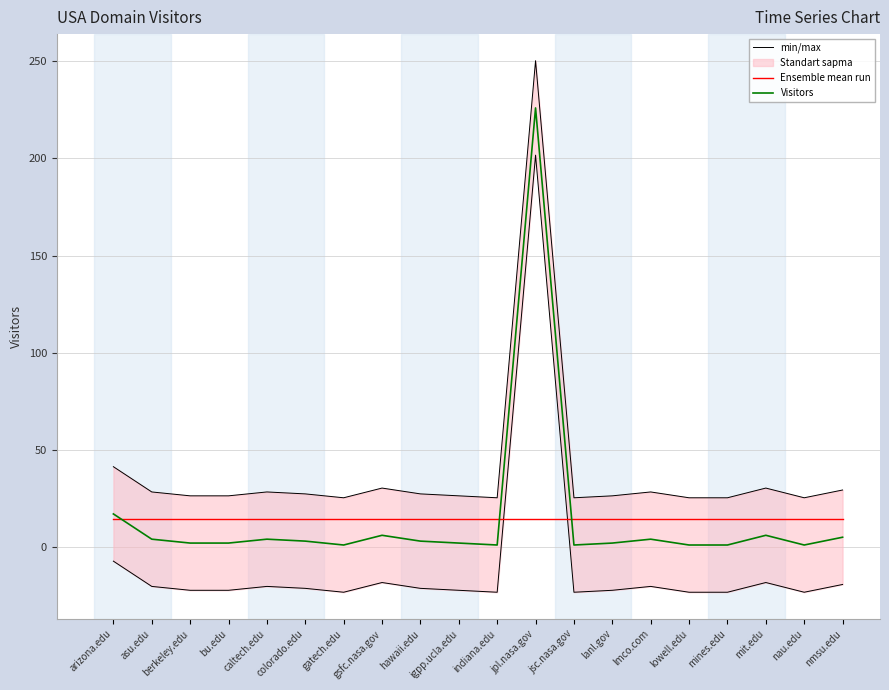

How many lines are shown in the chart?

3